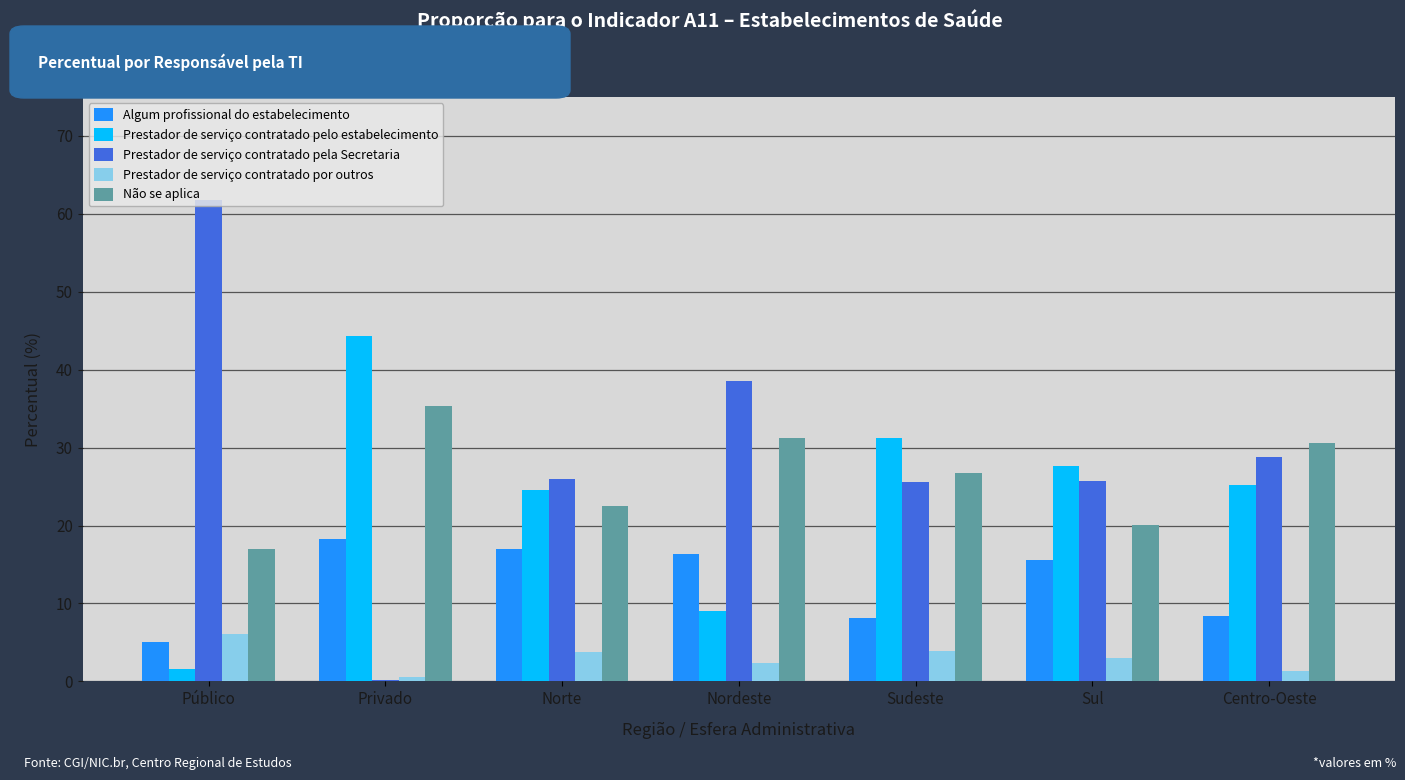

What is the difference between the Algum profissional do estabelecimento values at Privado and Sul?

2.7